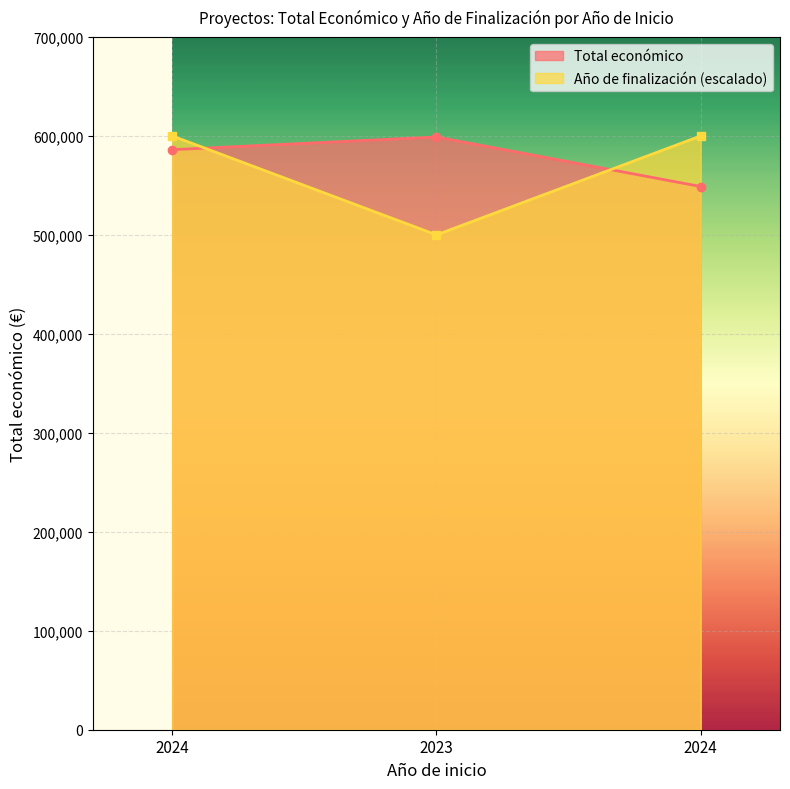

Where is Total económico nearest to the value 573899?

2024